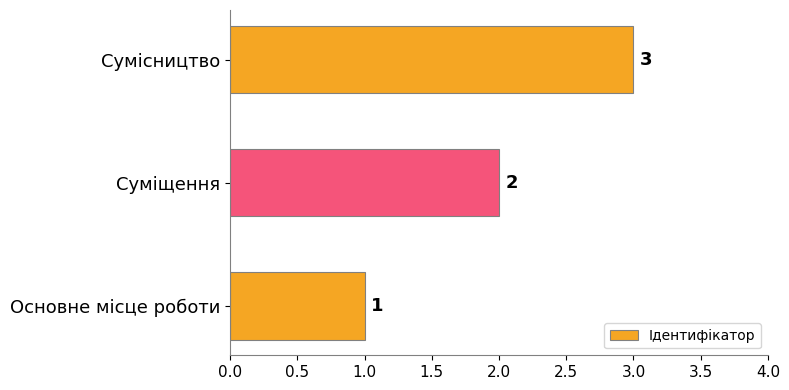

At which category does the chart reach its peak across all series?

Сумісництво